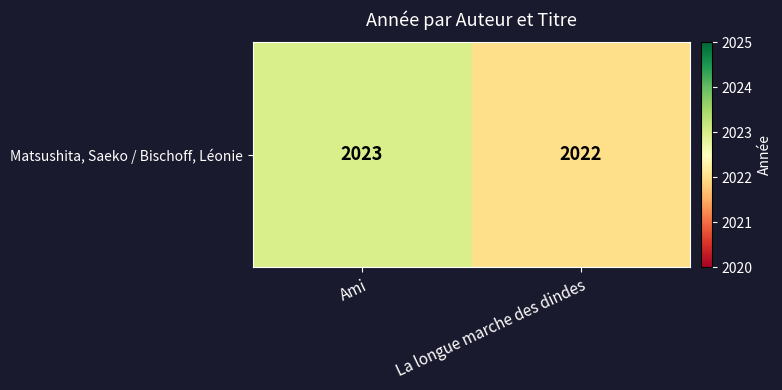

List the labels in order of value, largest first.

Ami, La longue marche des dindes